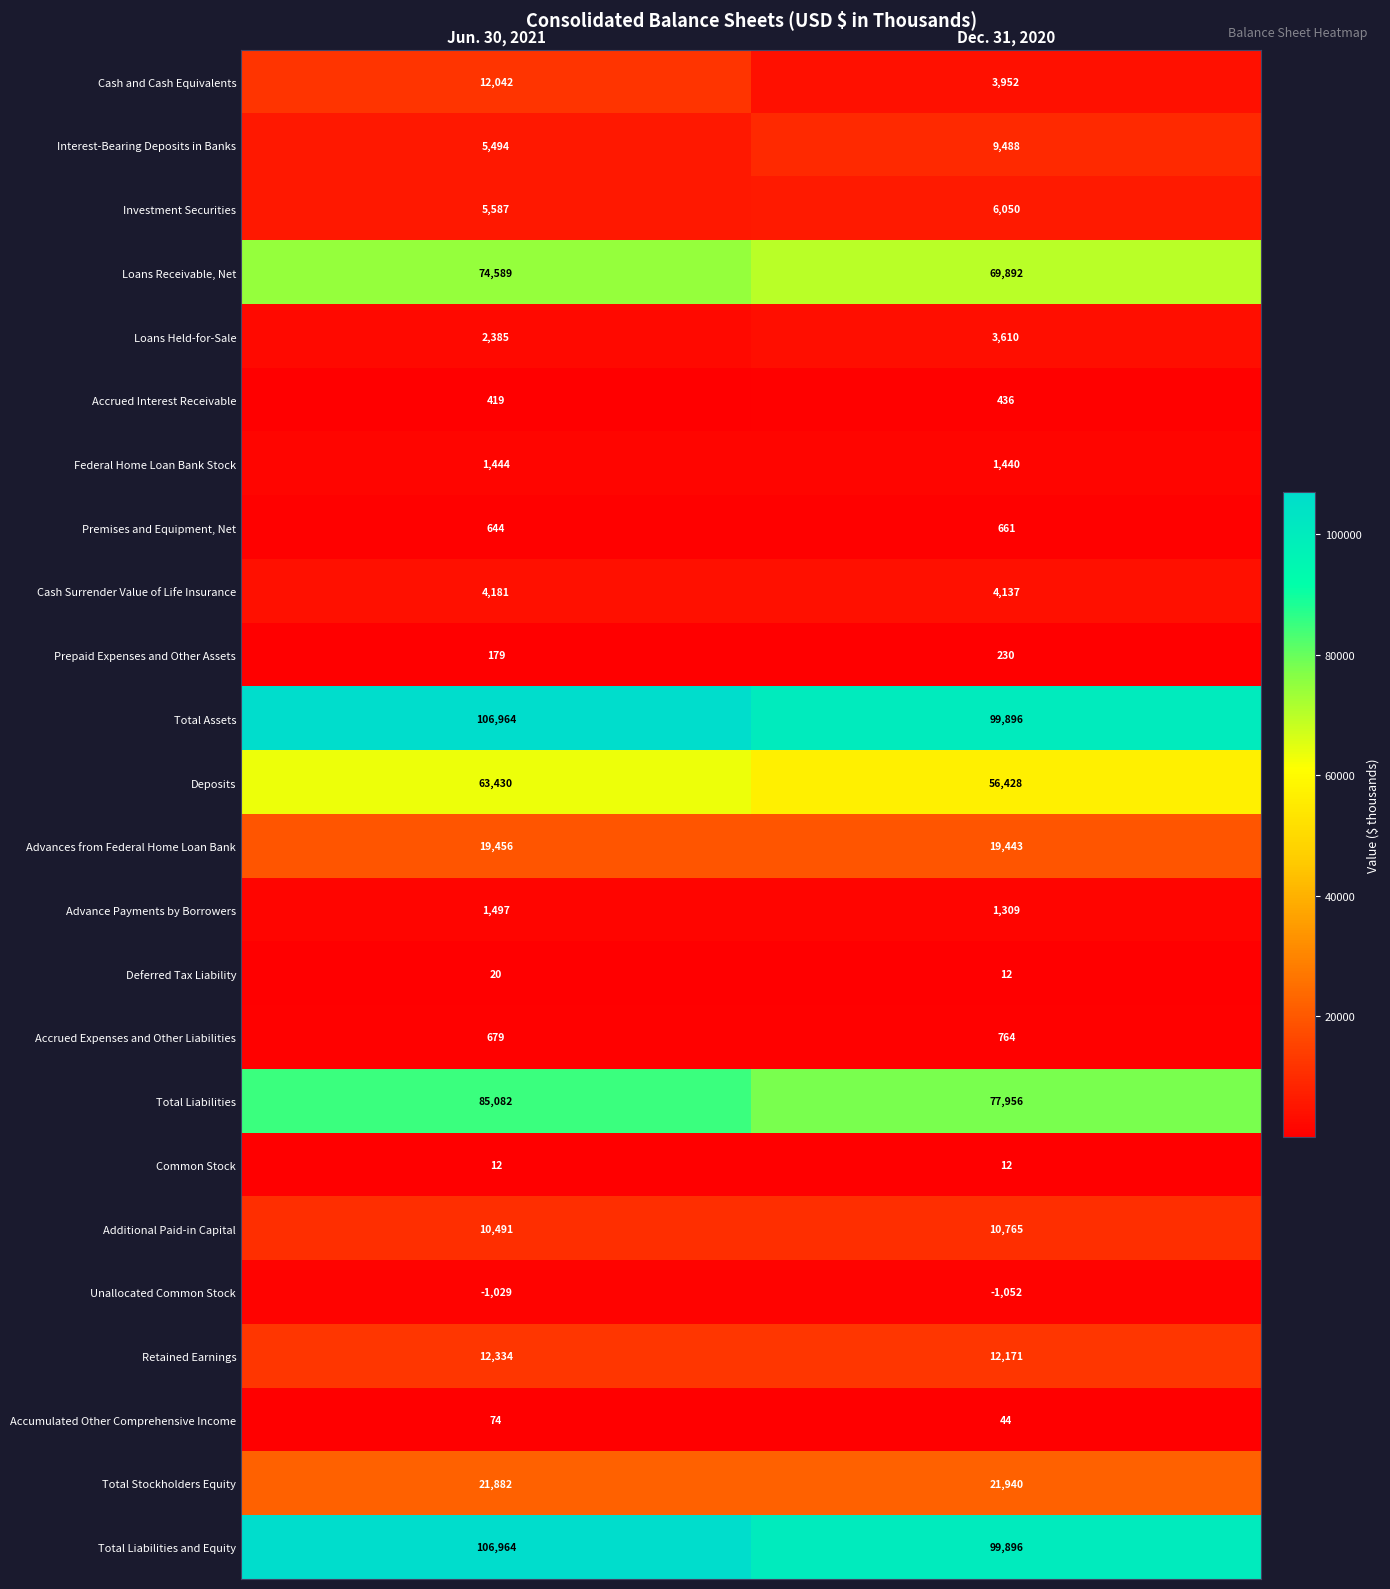

Is it true that Accrued Expenses and Other Liabilities equals 229 at Dec. 31, 2020?

False